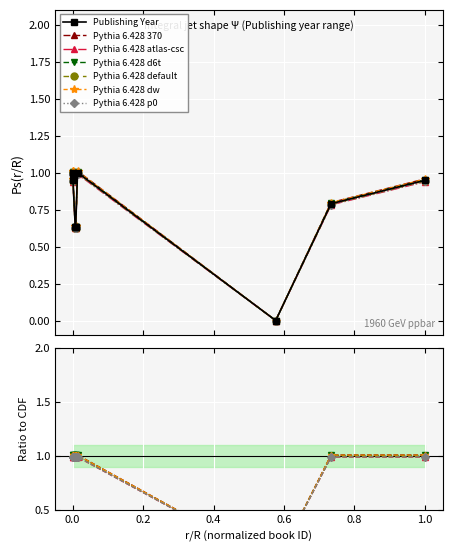

The value at 0.0 is 1.5. True or false?

False